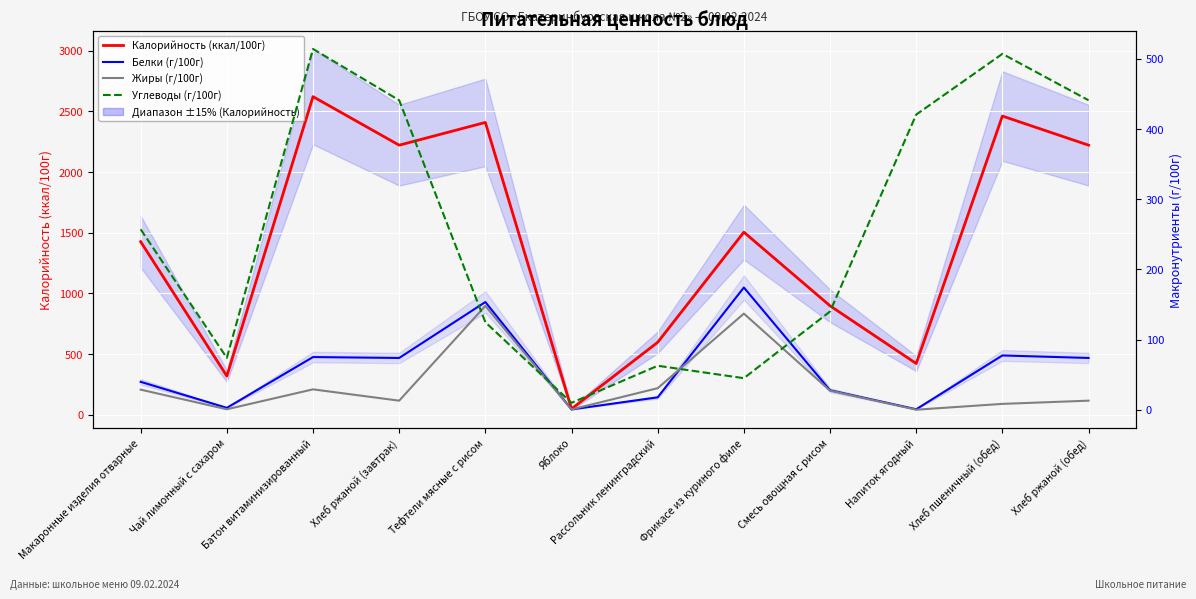

What position from the left is Напиток ягодный?

10